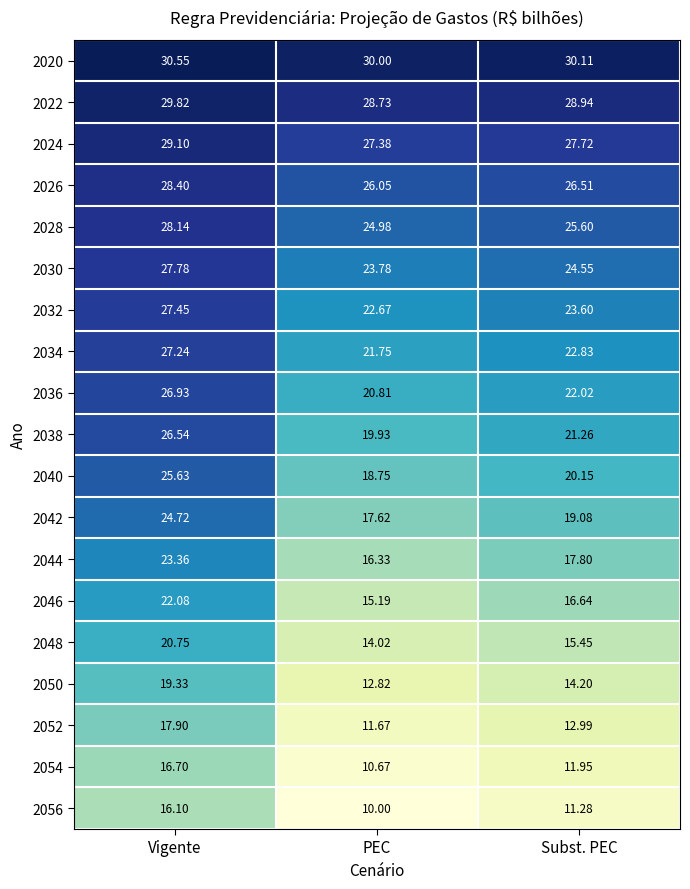

What is the total value across all series at Vigente?

468.5